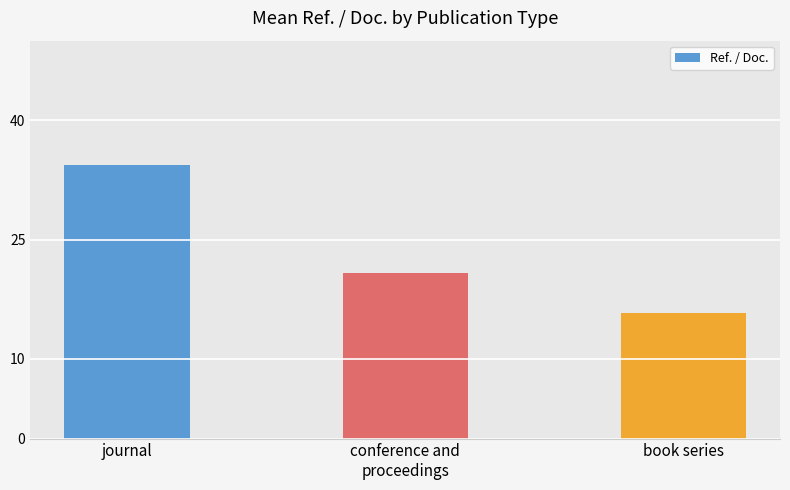

What is the label of the 2nd bar from the left?

conference and
proceedings